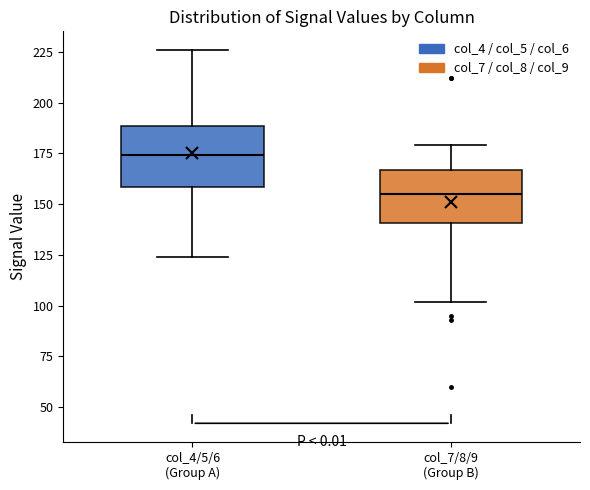

Reading left to right, read every box against the y-axis: the position of its median line, the range the box covers, and the ends of its whiskers. The values are not printed on the chart, so give them approximately, as read against the axis.

col_4/5/6 (Group A): median 175, box 160 to 190, whiskers 125 to 225
col_7/8/9 (Group B): median 155, box 140 to 165, whiskers 100 to 180